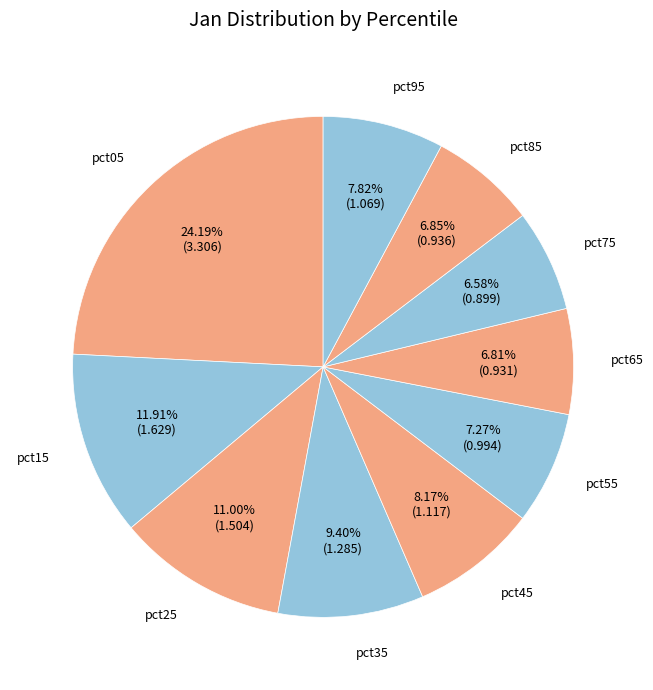

Is the sum of pct45 and pct75 greater than half?

No